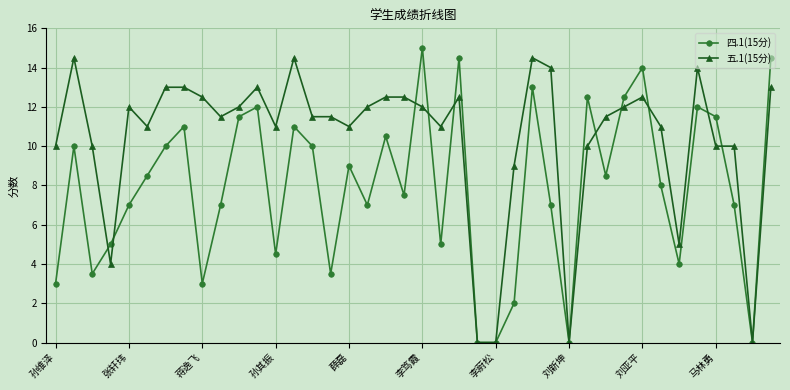

Rank the series by their maximum value, from lowest to highest.

五.1(15分), 四.1(15分)